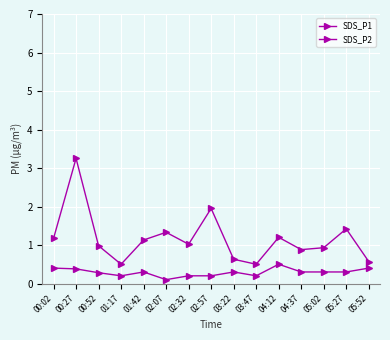

What is the value of the SDS_P2 point at the 12th from the left?

0.3